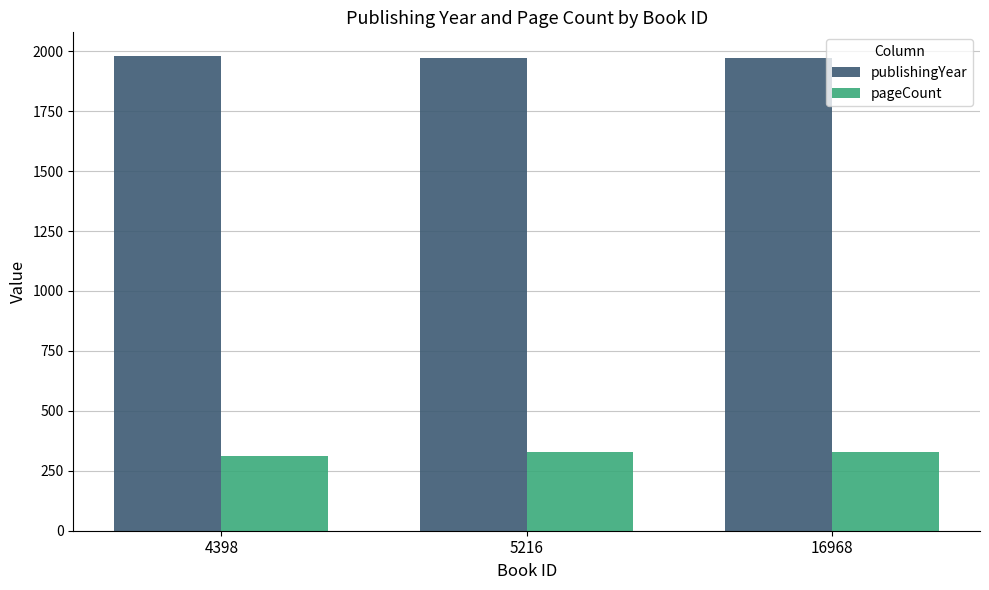

What is the spread (max minus min) of values at 4398?

1668